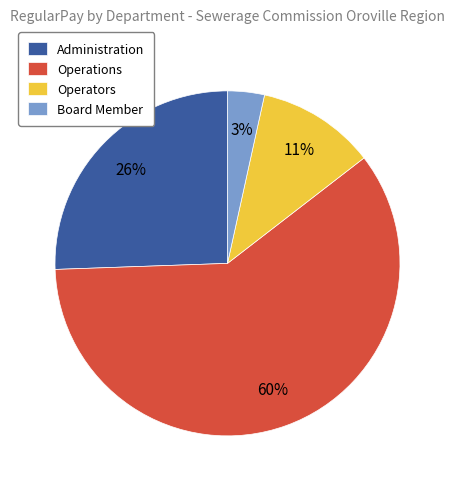

How many segments does this pie chart have?

4